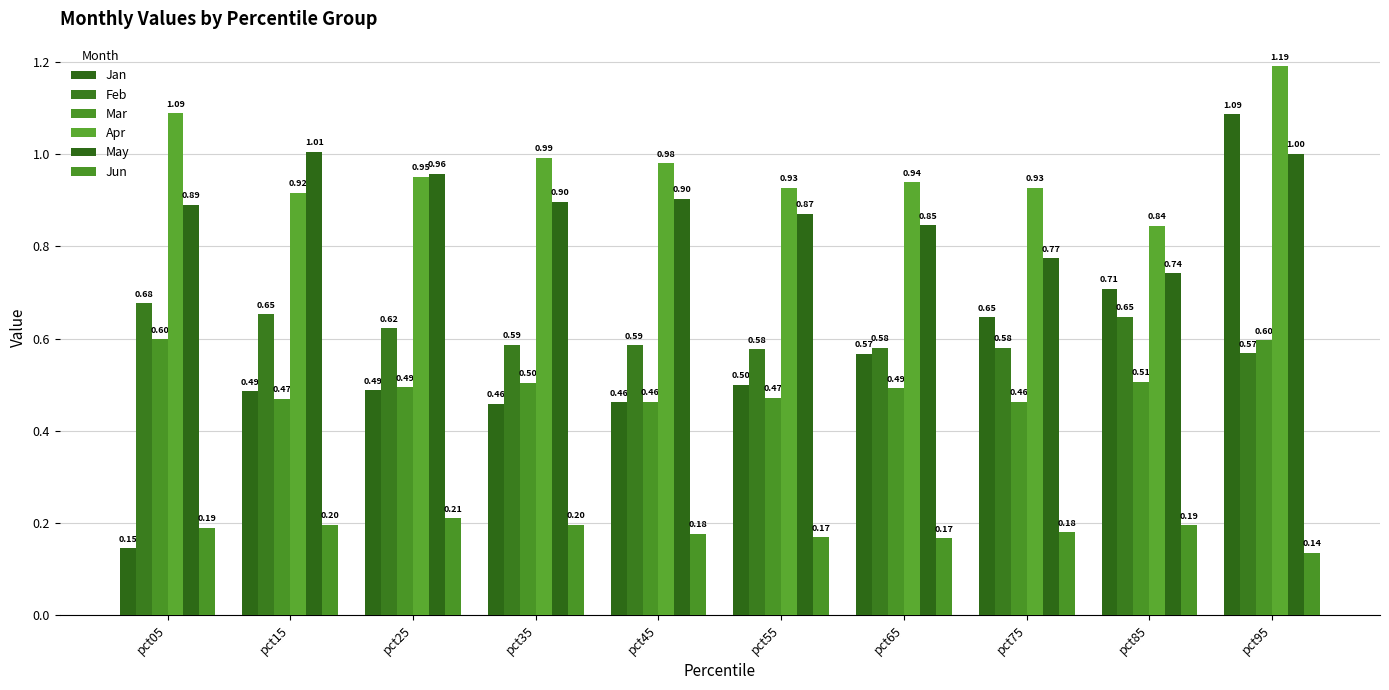

How many distinct data groups are displayed?

6